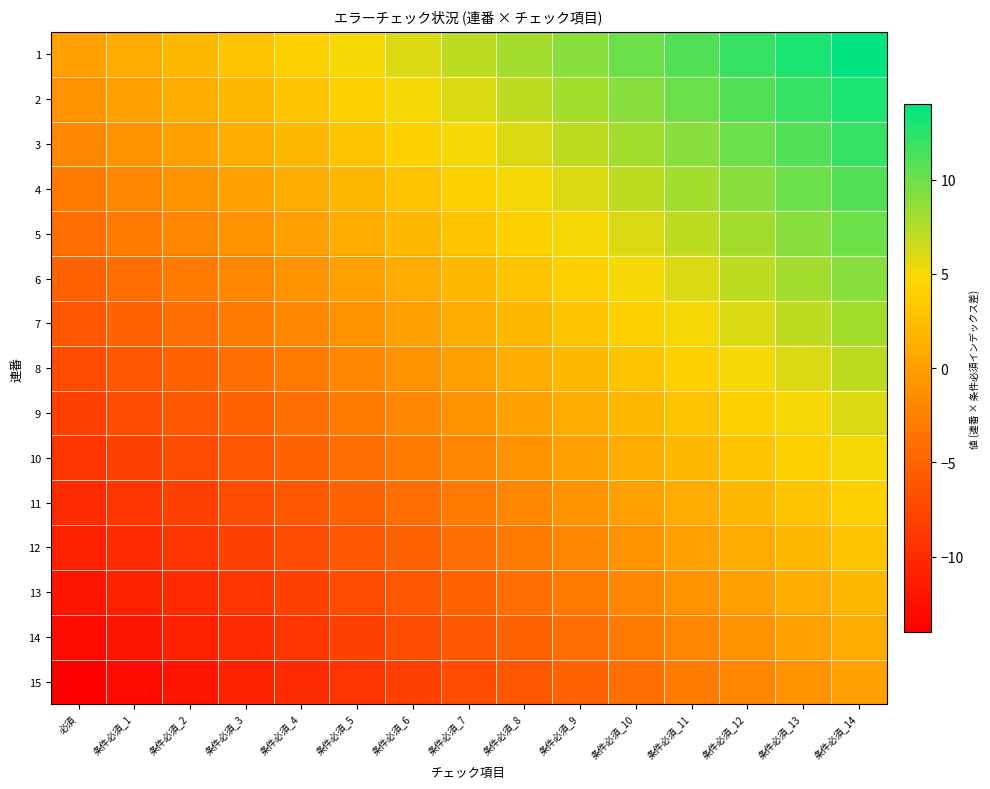

List the series in order of their peak value, highest first.

1, 2, 3, 4, 5, 6, 7, 8, 9, 10, 11, 12, 13, 14, 15